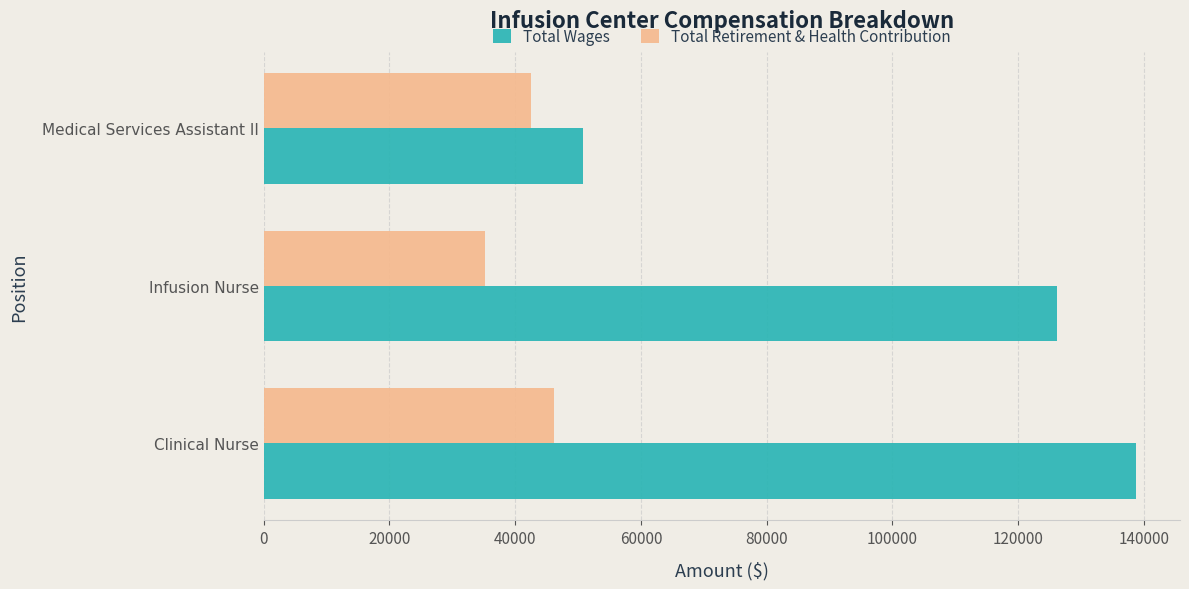

At how many categories does at least one series exceed 75557?

2